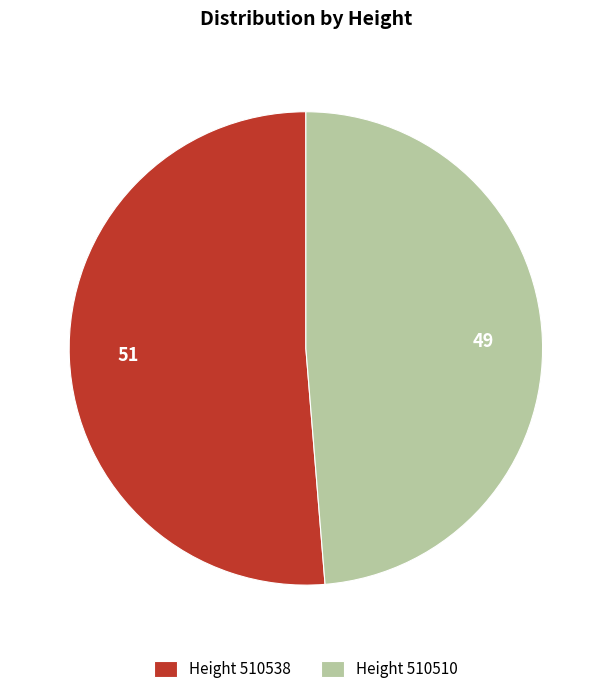

What is the ratio of the value at Height 510538 to the value at Height 510510?

1.1